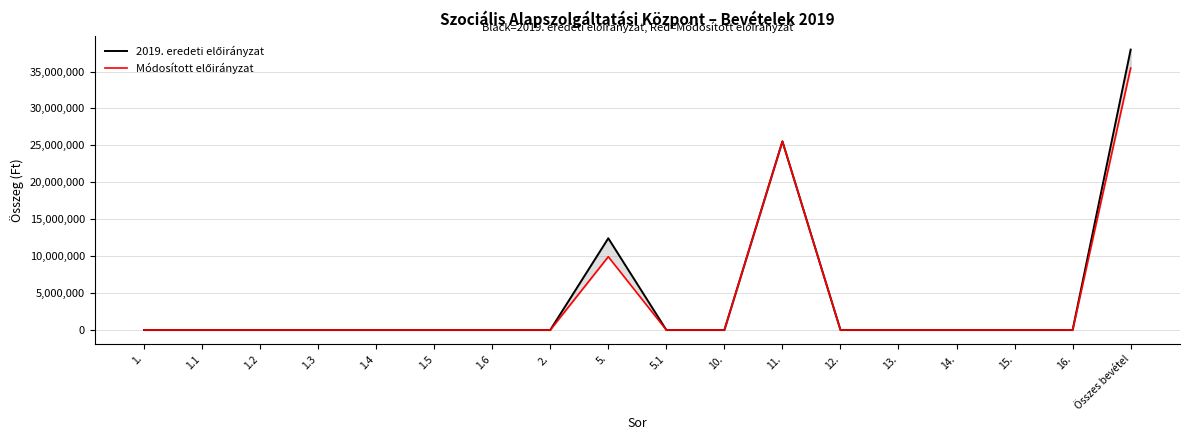

List the series in order of their overall mean, lowest first.

Módosított előirányzat, 2019. eredeti előirányzat